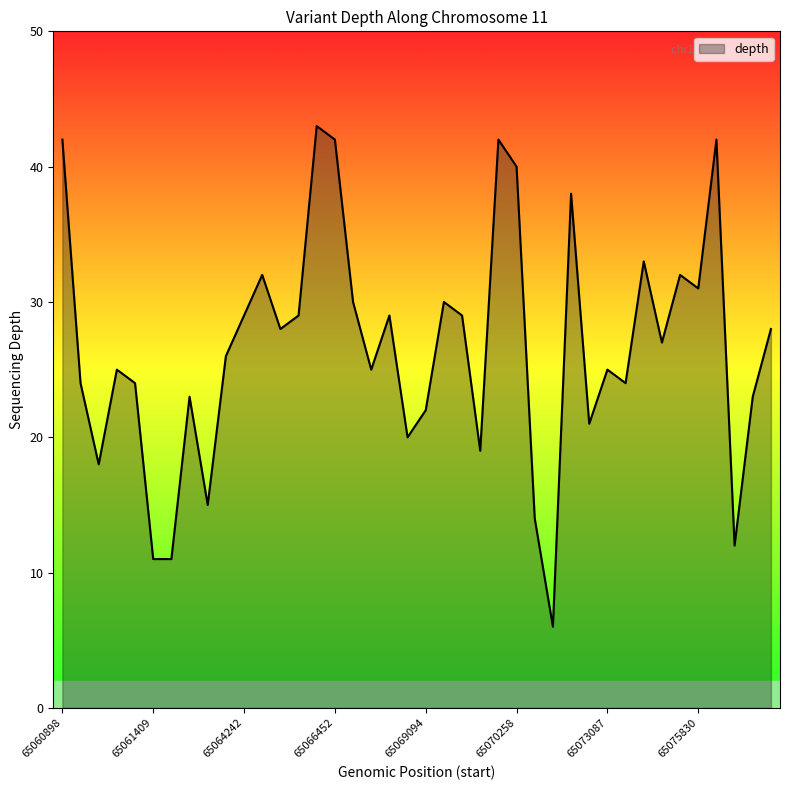

What is the minimum value shown in the chart?

6